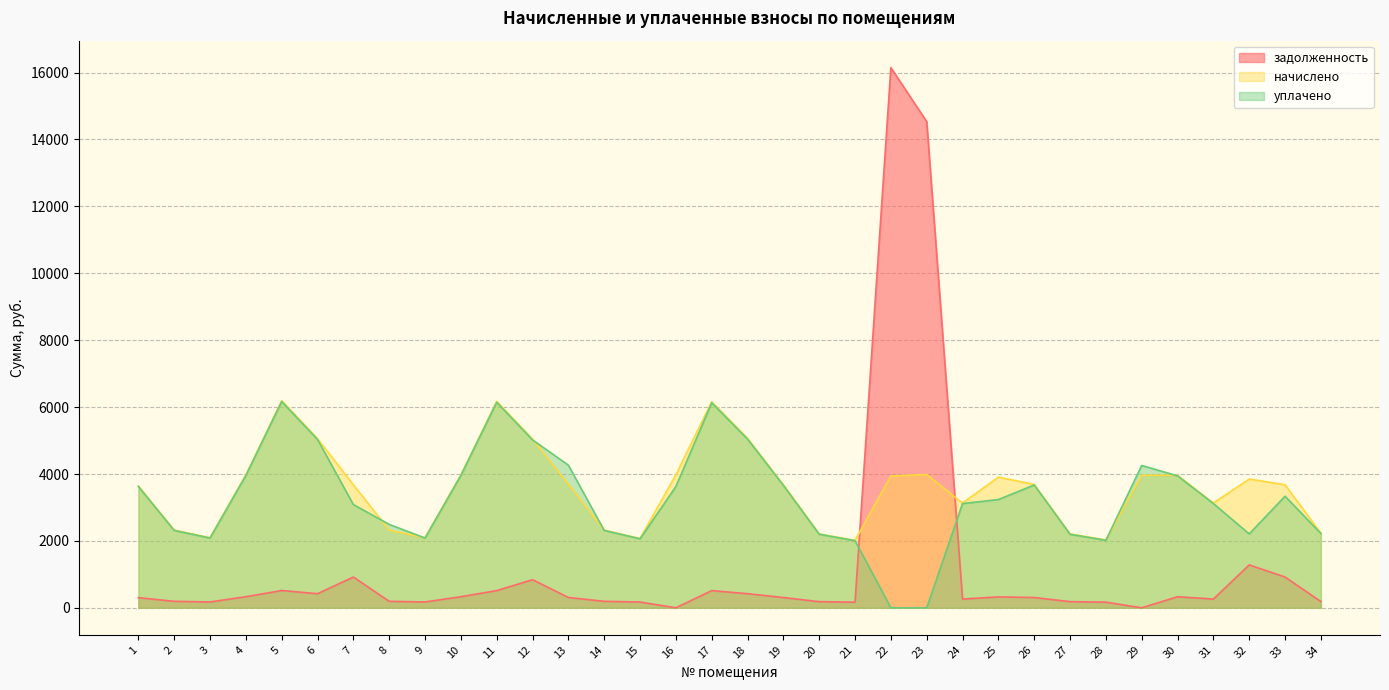

What is the highest value of the уплачено series?

6165.2